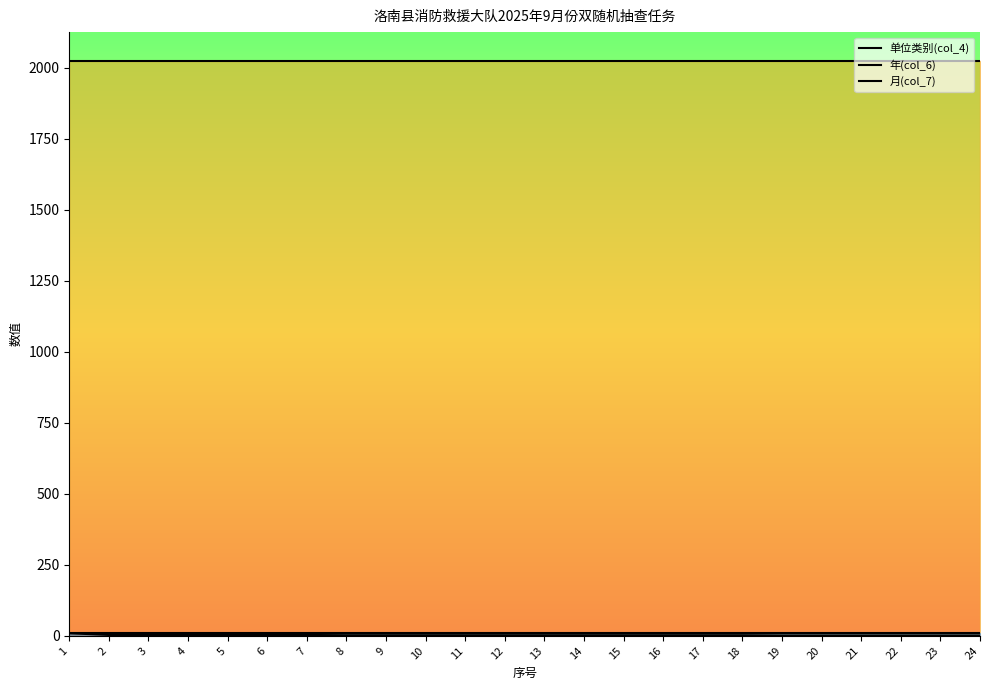

Reading right to left, extract all data points from this chart.

单位类别(col_4): 1	1	1	1	1	1	2	2	2	2	2	2	2	2	2	2	2	3	3	3	3	3	3	9
年(col_6): 2025	2025	2025	2025	2025	2025	2025	2025	2025	2025	2025	2025	2025	2025	2025	2025	2025	2025	2025	2025	2025	2025	2025	2025
月(col_7): 9	9	9	9	9	9	9	9	9	9	9	9	9	9	9	9	9	9	9	9	9	9	9	9